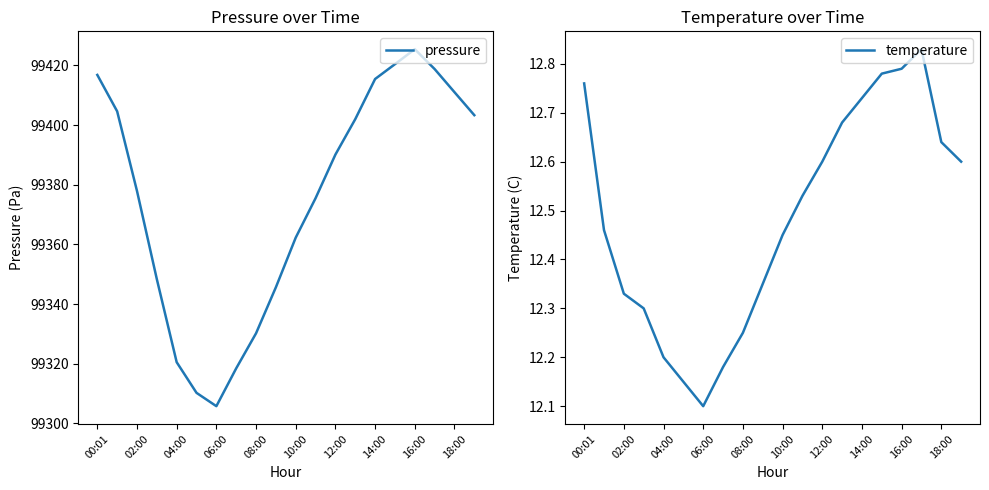

True or false: temperature and pressure intersect in this chart.

False